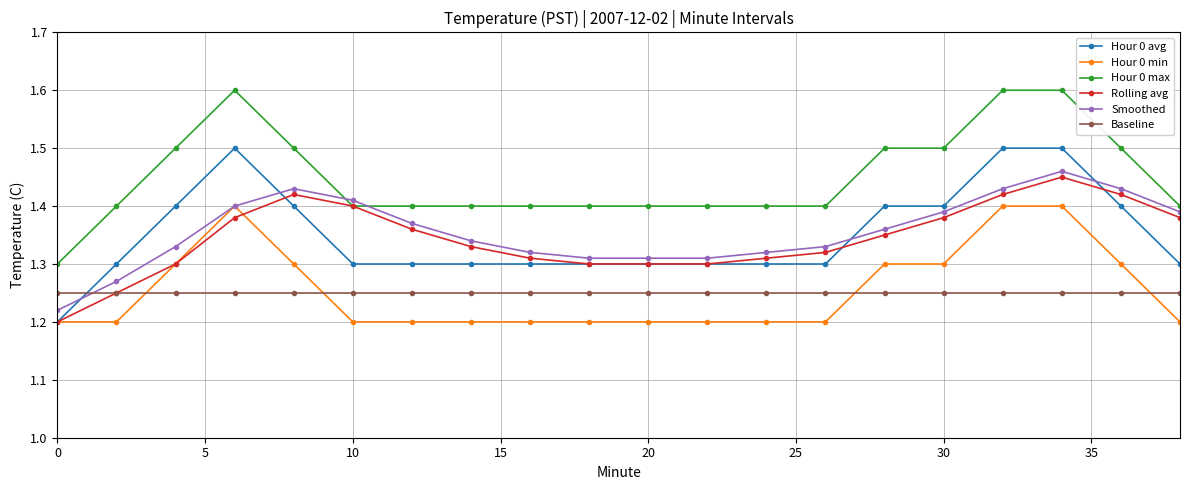

True or false: Hour 0 max and Baseline intersect in this chart.

False